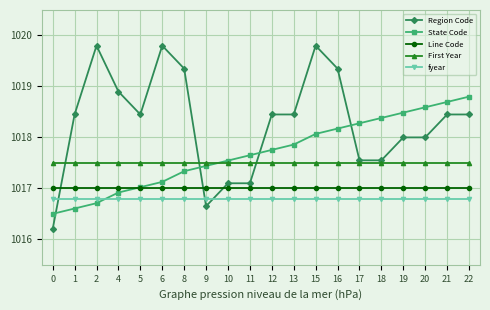

Which series ends up on top after the final intersection of State Code and fyear?

State Code